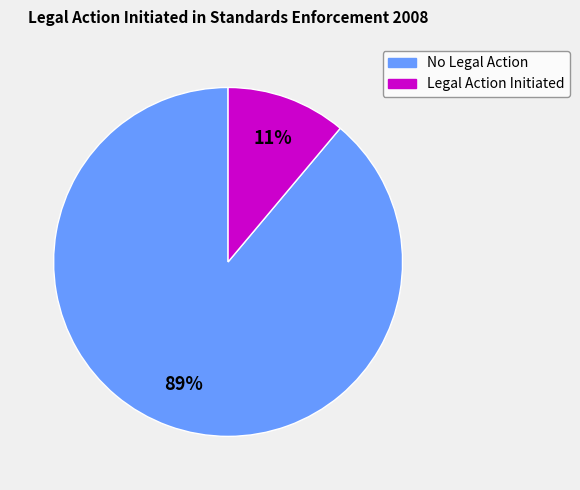

To the nearest percent, what is the difference between the Legal Action Initiated and No Legal Action slice percentages?

78%